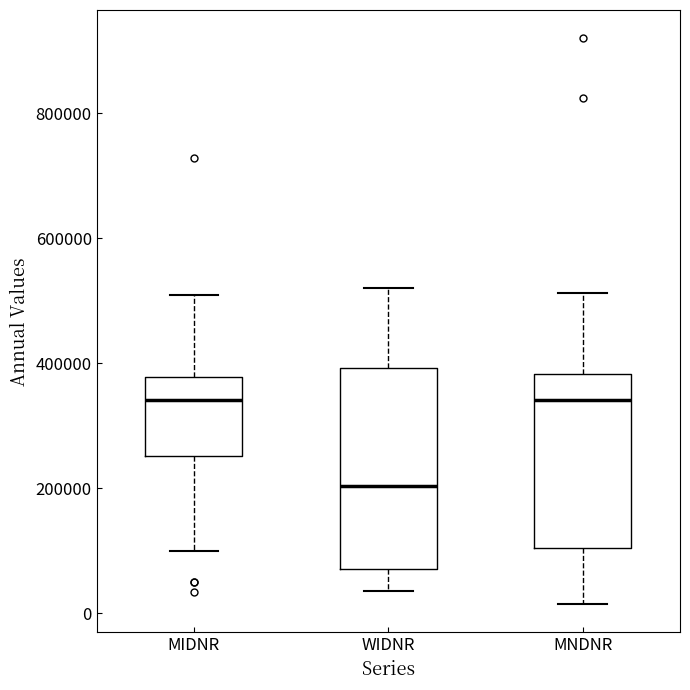

Reading left to right, read every box against the y-axis: the position of its median line, the range the box covers, and the ends of its whiskers. The values are not printed on the chart, so give them approximately, as read against the axis.

MIDNR: median 340000, box 260000 to 380000, whiskers 100000 to 500000
WIDNR: median 200000, box 80000 to 400000, whiskers 40000 to 520000
MNDNR: median 340000, box 100000 to 380000, whiskers 20000 to 520000